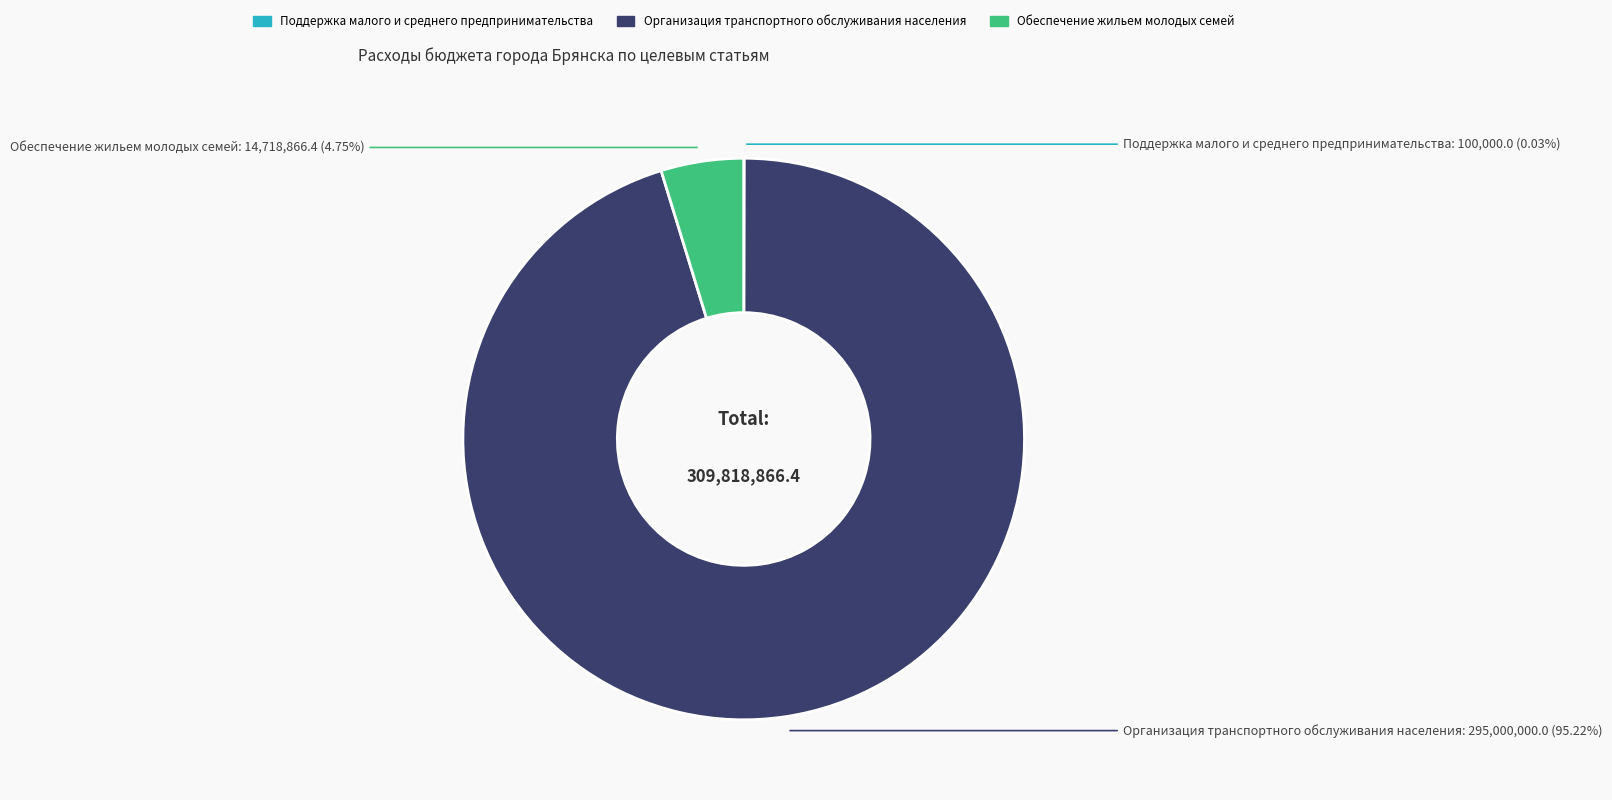

Is there a majority slice in this chart?

Yes